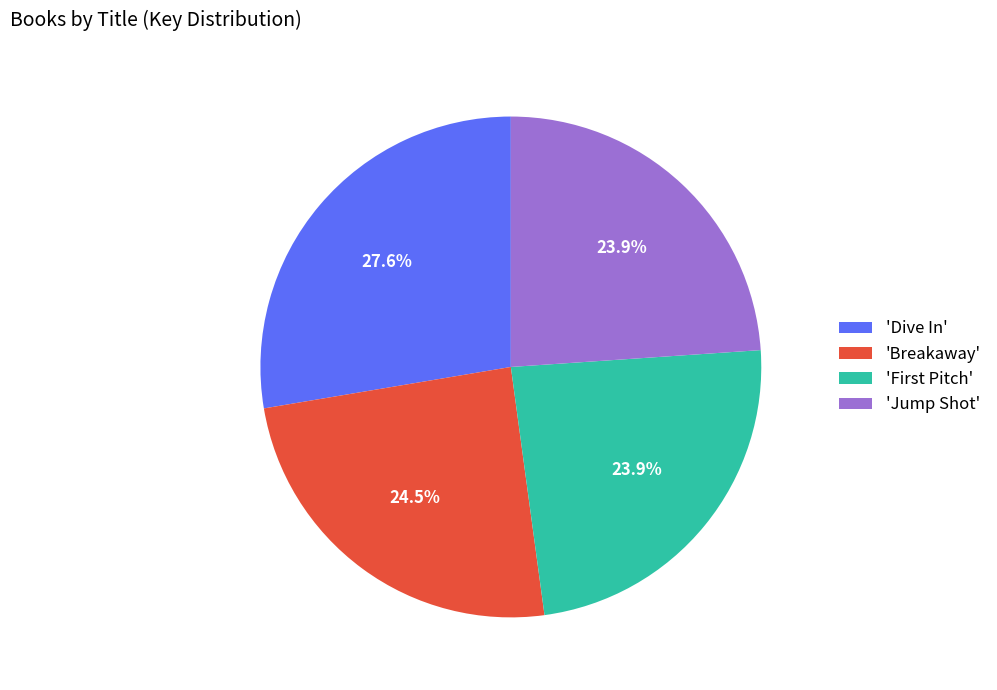

Is there a majority slice in this chart?

No